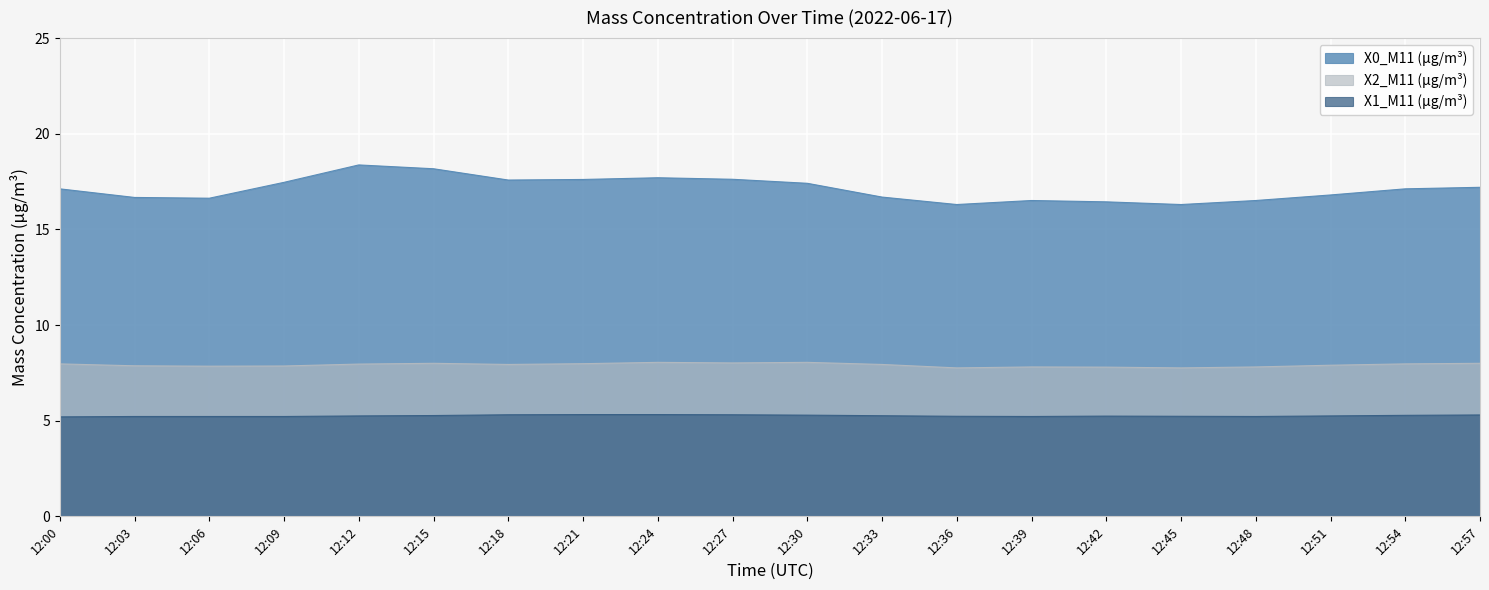

What is the highest value of the X1_M11 (μg/m³) series?

5.3